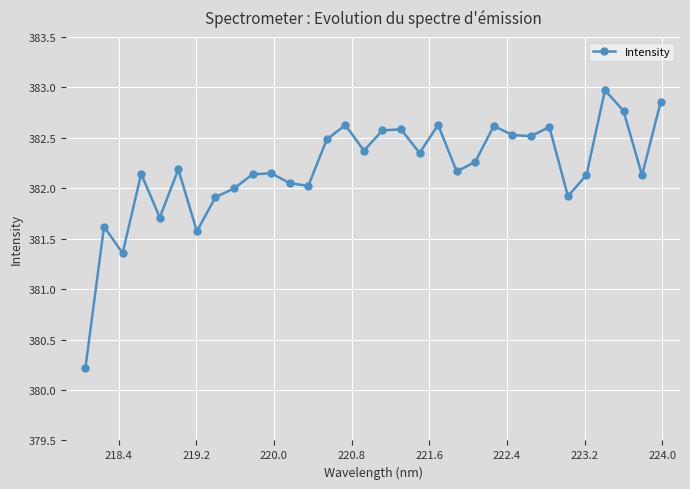

What is the average value?

382.2